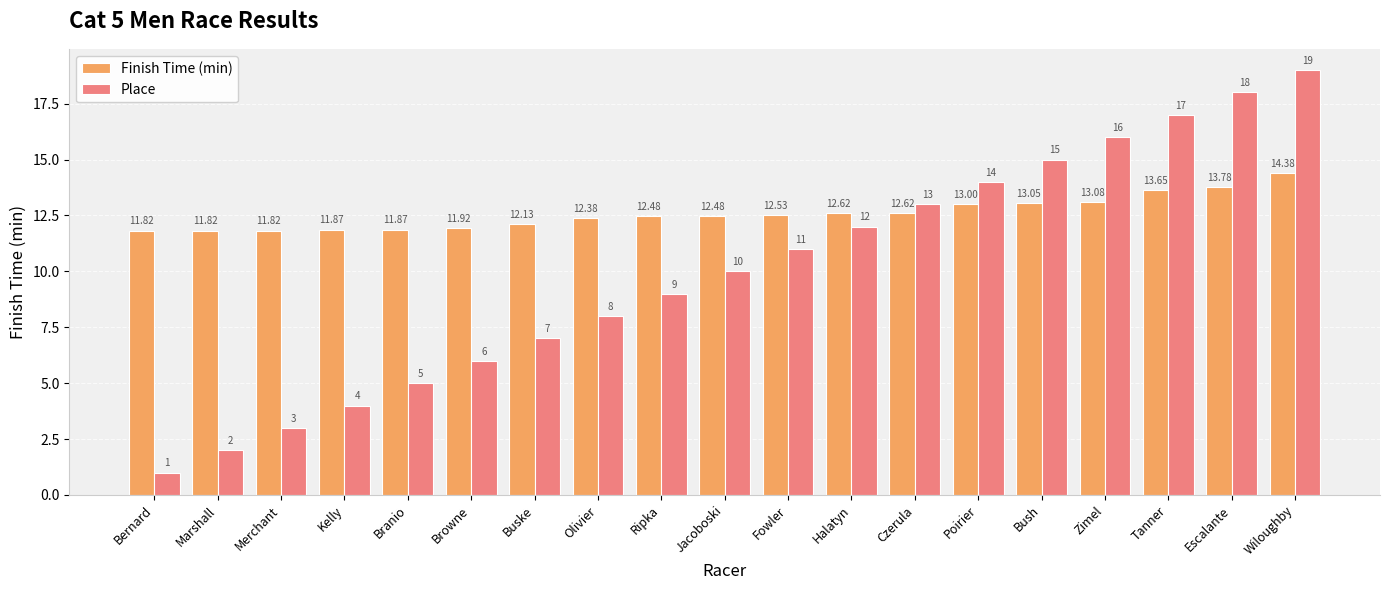

Which series has the largest range (max minus min)?

Place